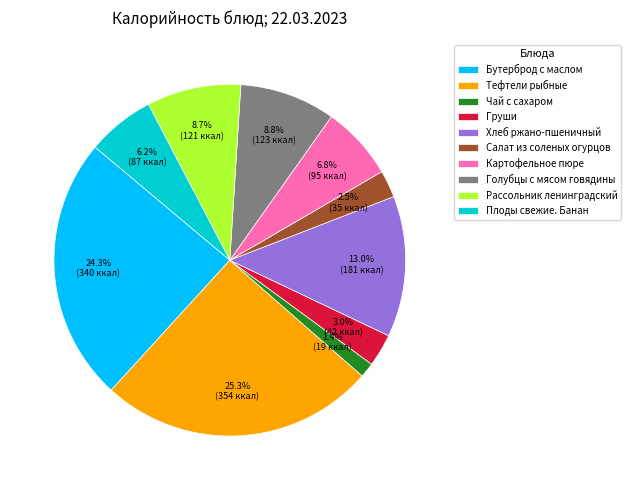

How much of the chart is everything except Чай с сахаром?

98.6%